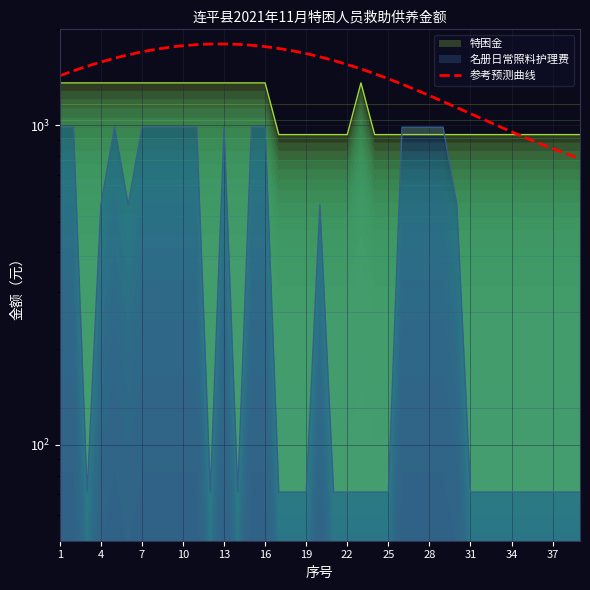

True or false: 名册日常照料护理费 has a value of 890 at 20.

False